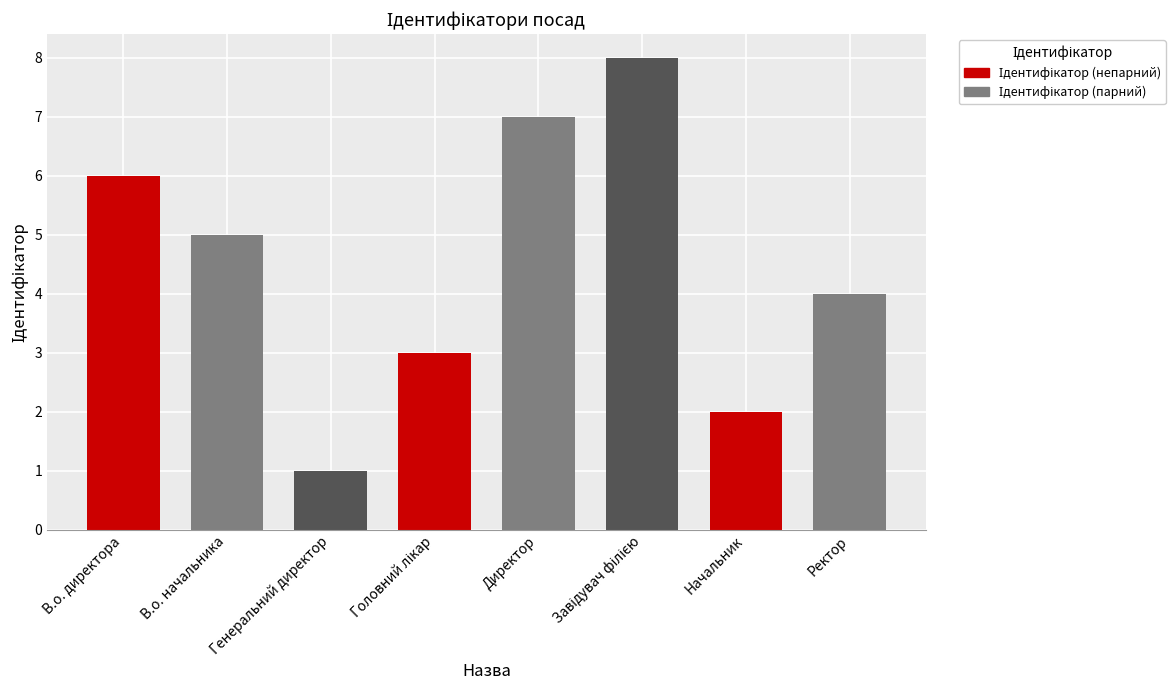

How many series are shown in this chart?

1